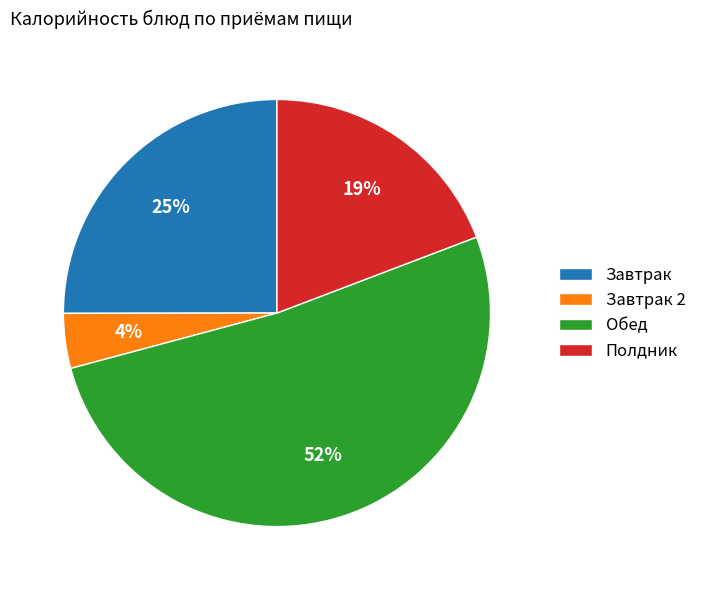

Rank the categories by value from lowest to highest.

Завтрак 2, Полдник, Завтрак, Обед